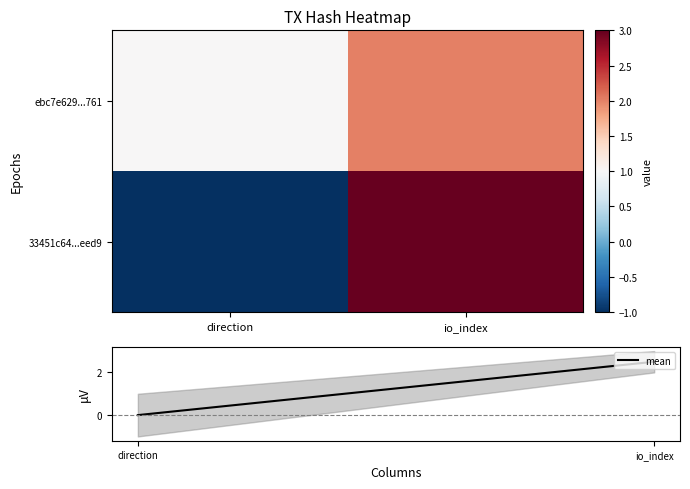

How many values in the mean series are below 2?

1